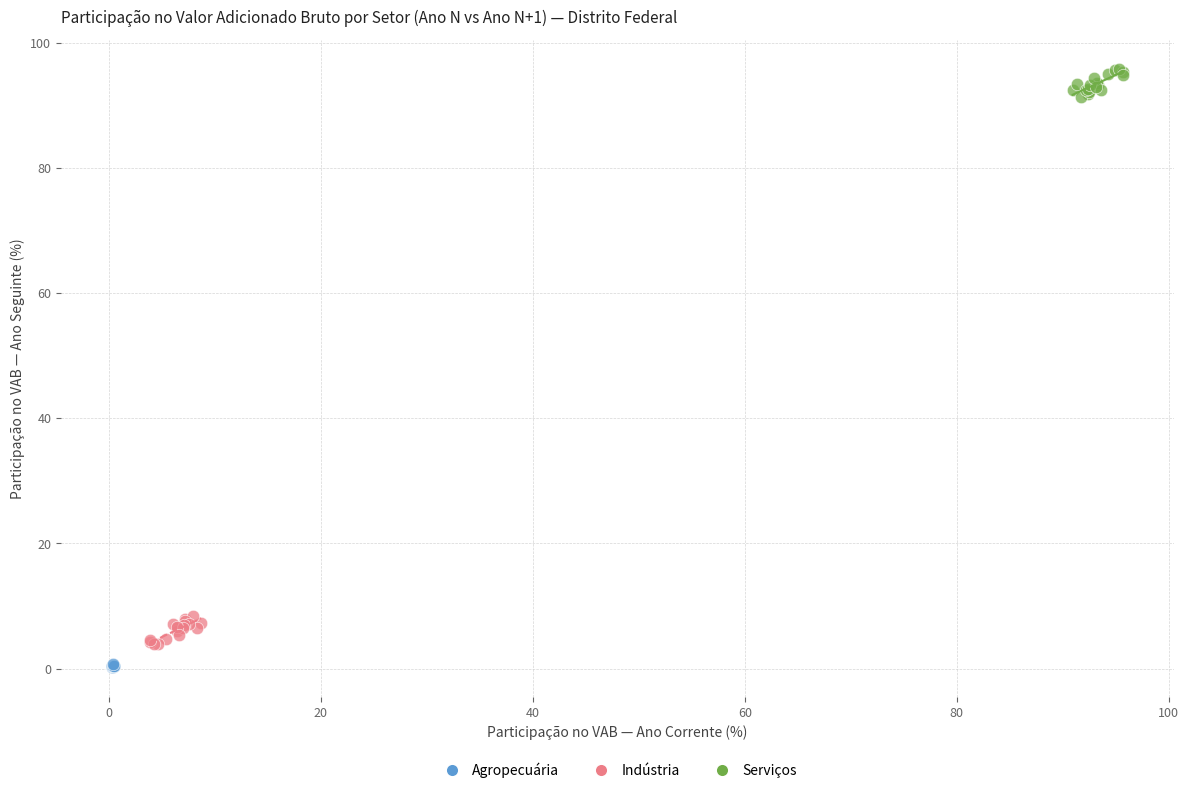

What are all the series names shown in the legend?

Agropecuária, Indústria, Serviços